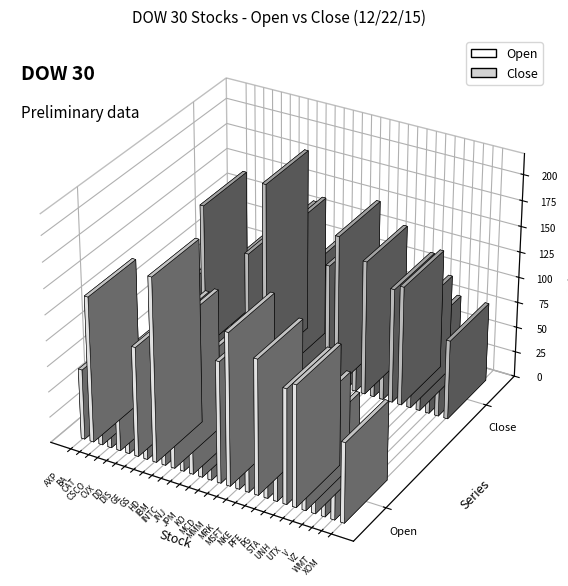

How many bars are there in each group?

2